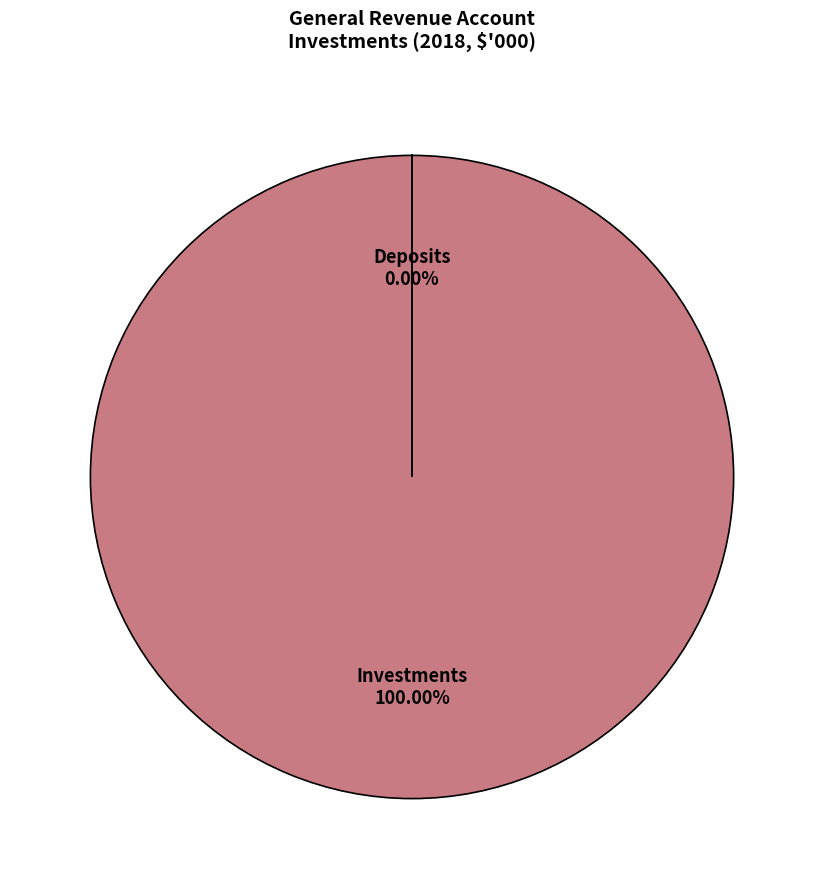

What is the smallest slice in the pie chart?

Deposits